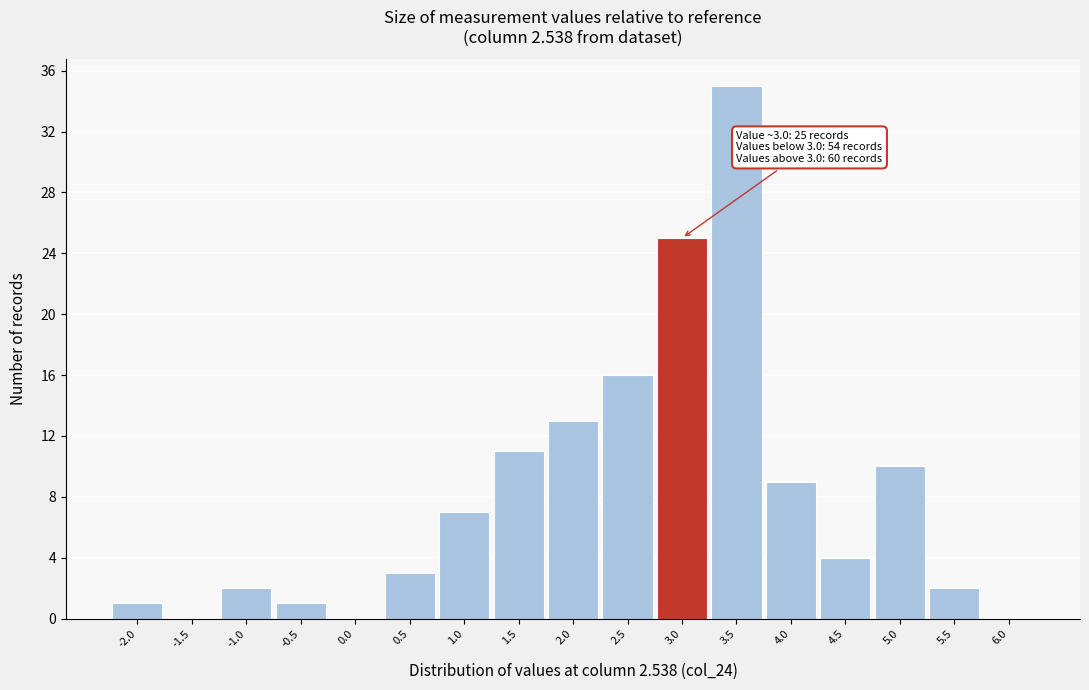

Reading left to right, transcribe all the data shown in this chart.

-2.0=1	-1.5=0	-1.0=2	-0.5=1	0.0=0	0.5=3	1.0=7	1.5=11	2.0=13	2.5=16	3.0=25	3.5=35	4.0=9	4.5=4	5.0=10	5.5=2	6.0=0